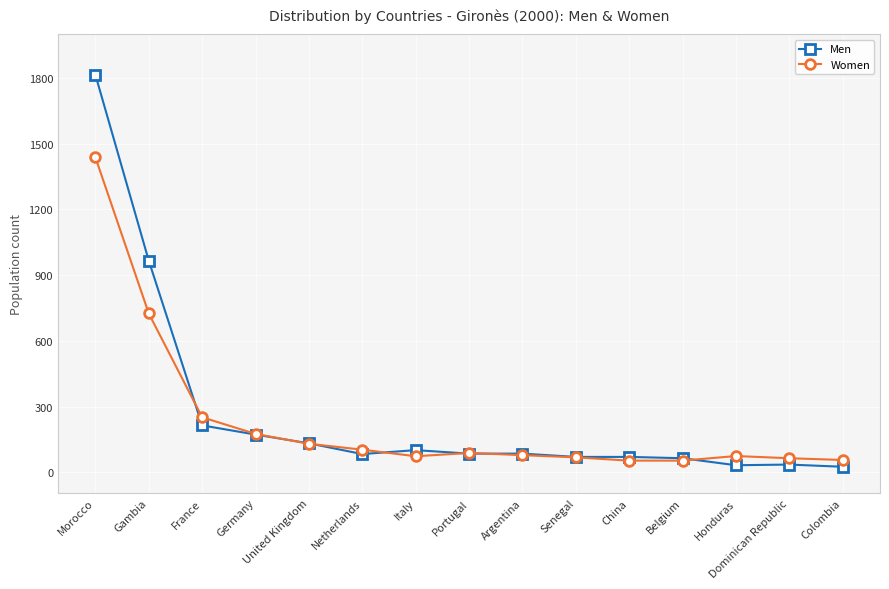

Is the value of Men at Honduras greater than the value of Women at Dominican Republic?

No